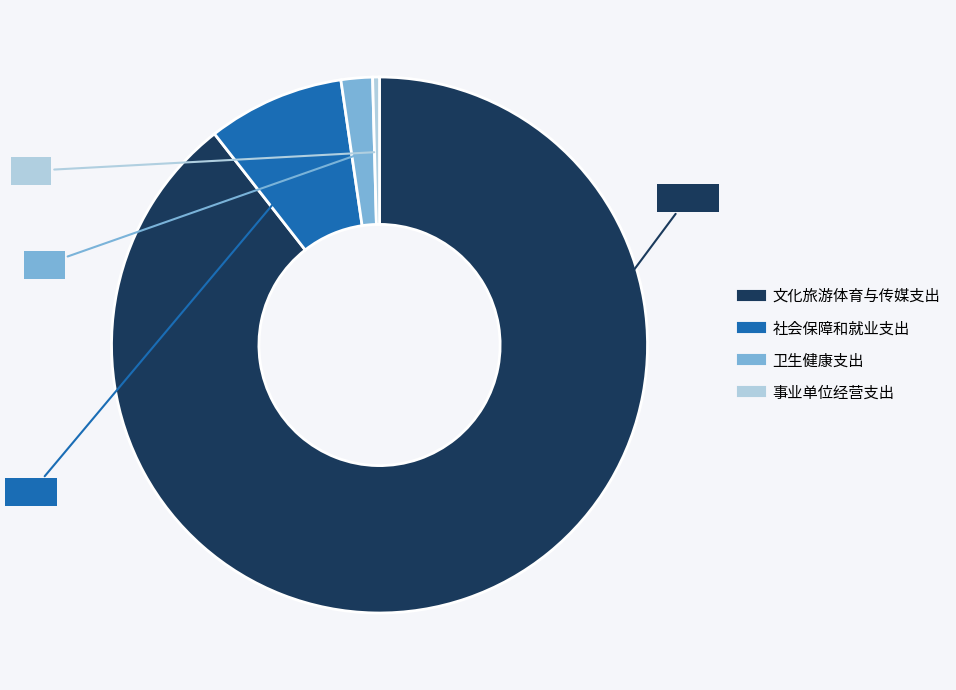

True or false: 文化旅游体育与传媒支出 accounts for 99% of the total.

False